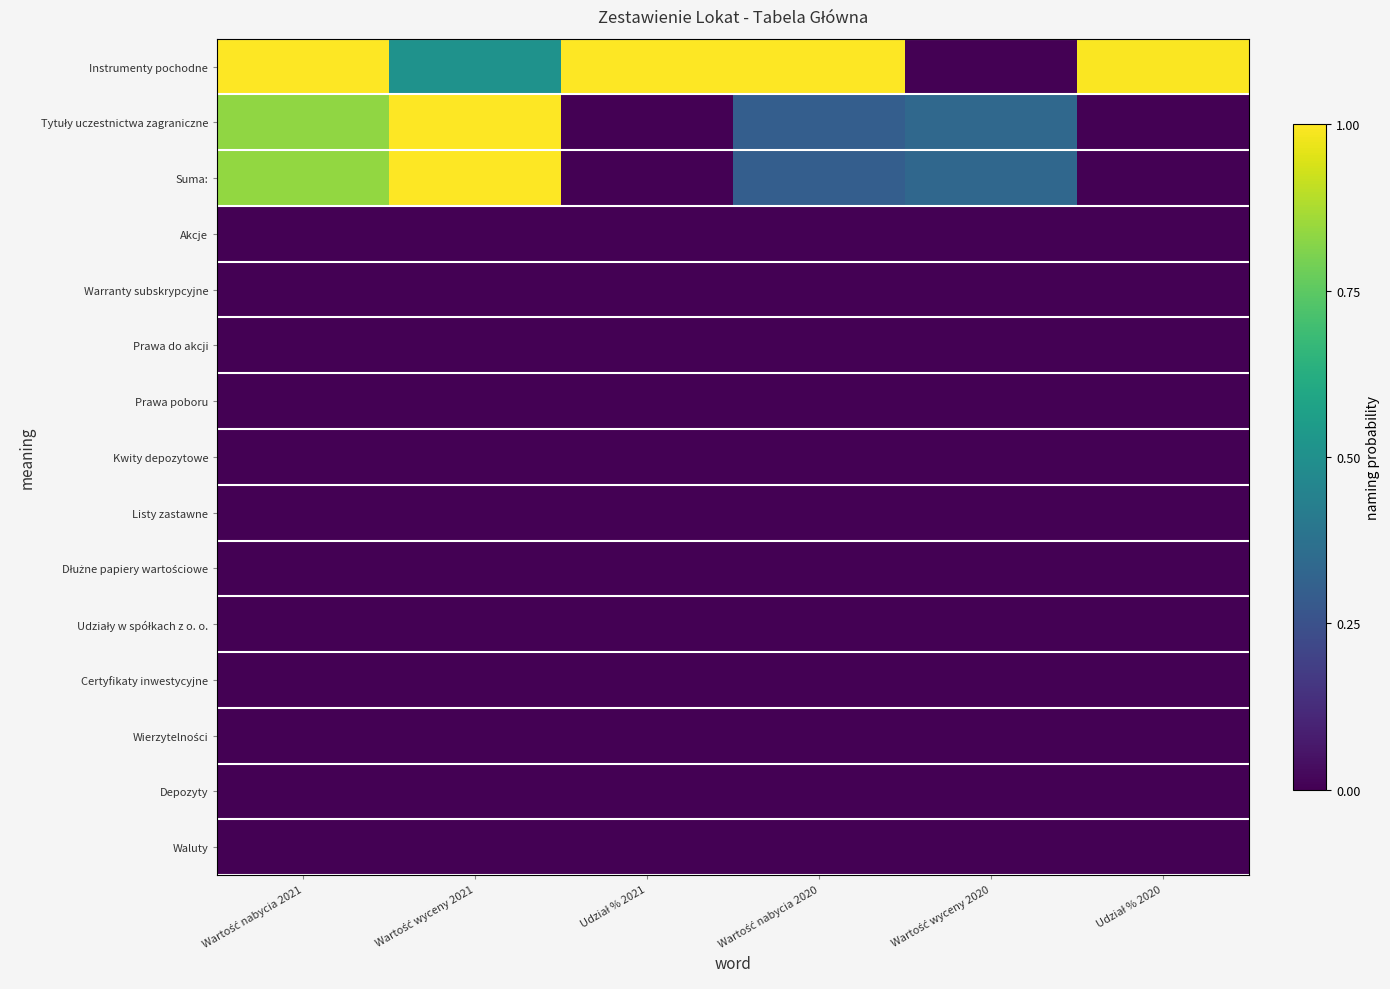

What is the spread (max minus min) of values at Udział % 2020?

1.0